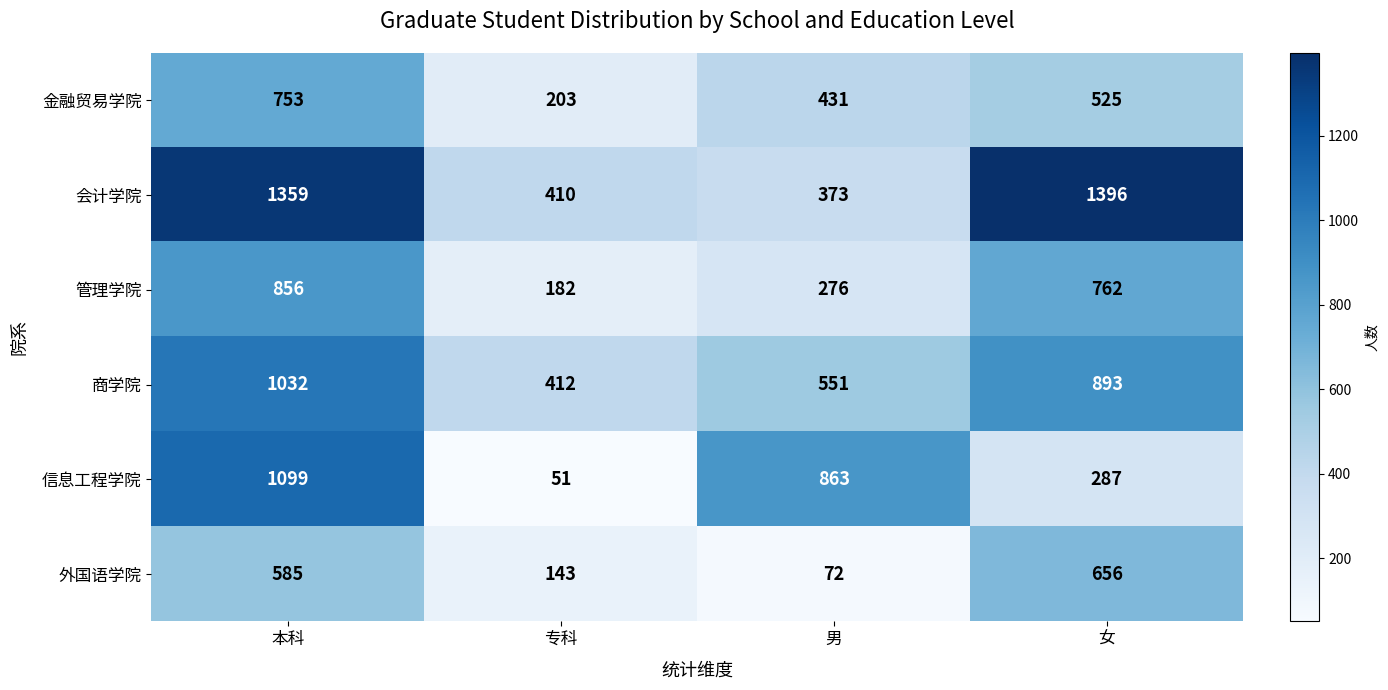

Which category has the lowest value in the 金融贸易学院 series?

专科